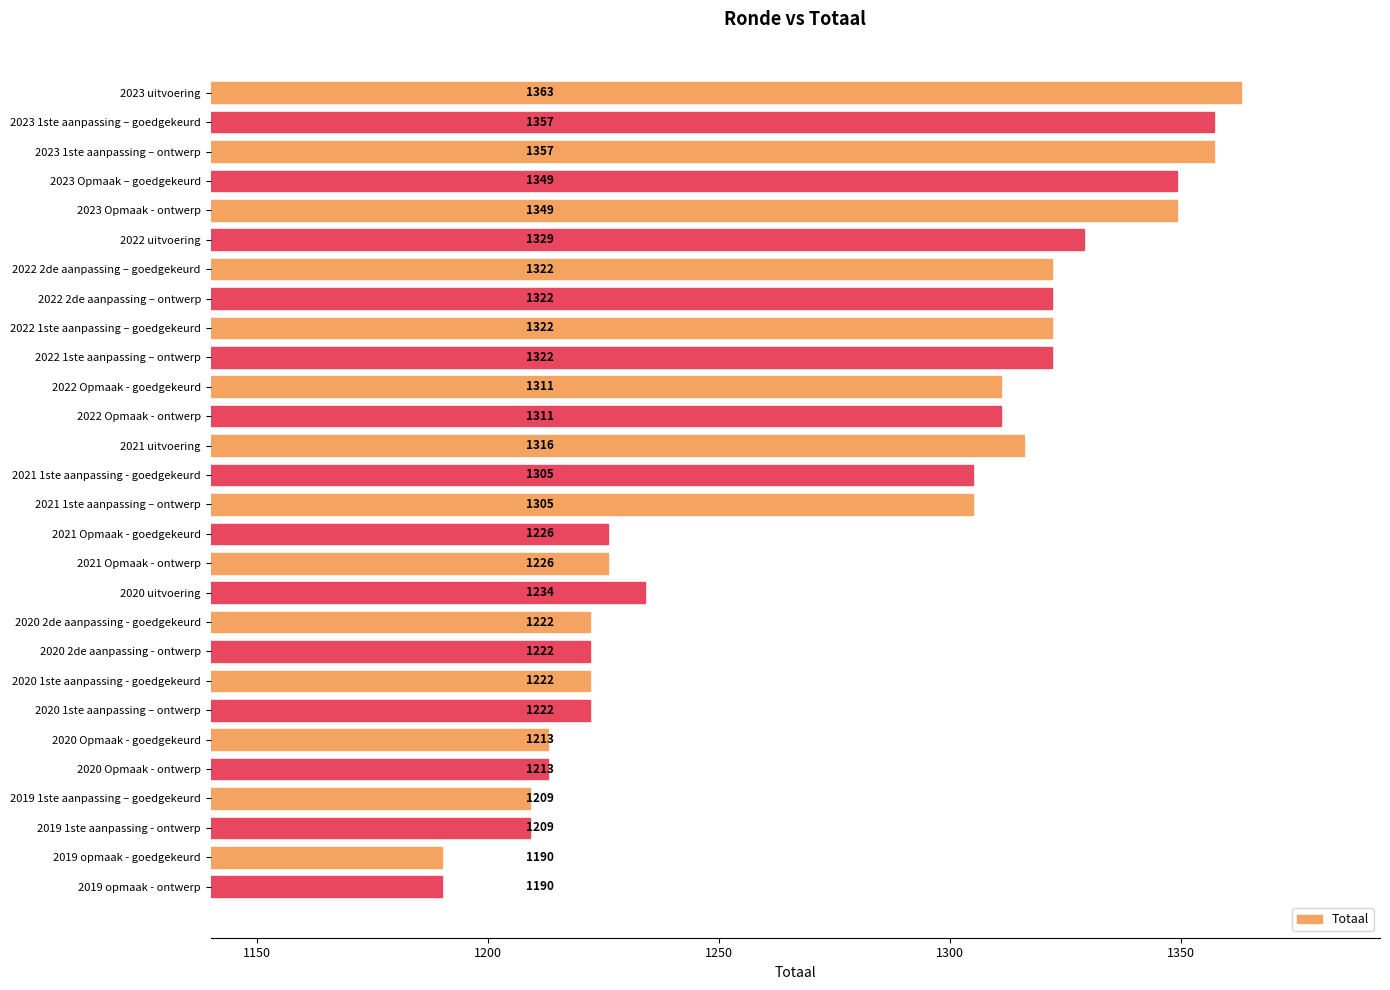

Which has a higher value, 2022 2de aanpassing – ontwerp or 2020 uitvoering?

2022 2de aanpassing – ontwerp